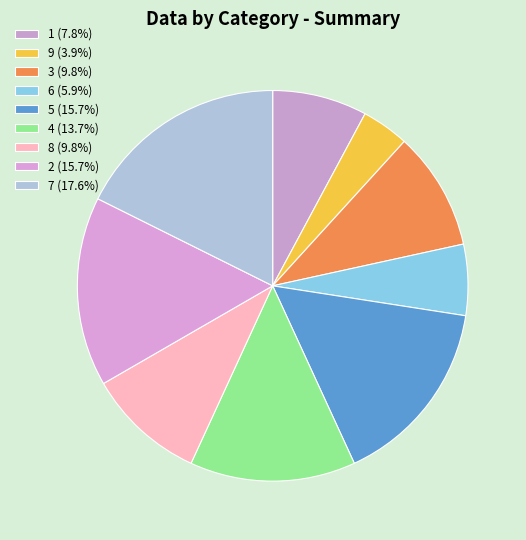

Does any single category account for the majority?

No